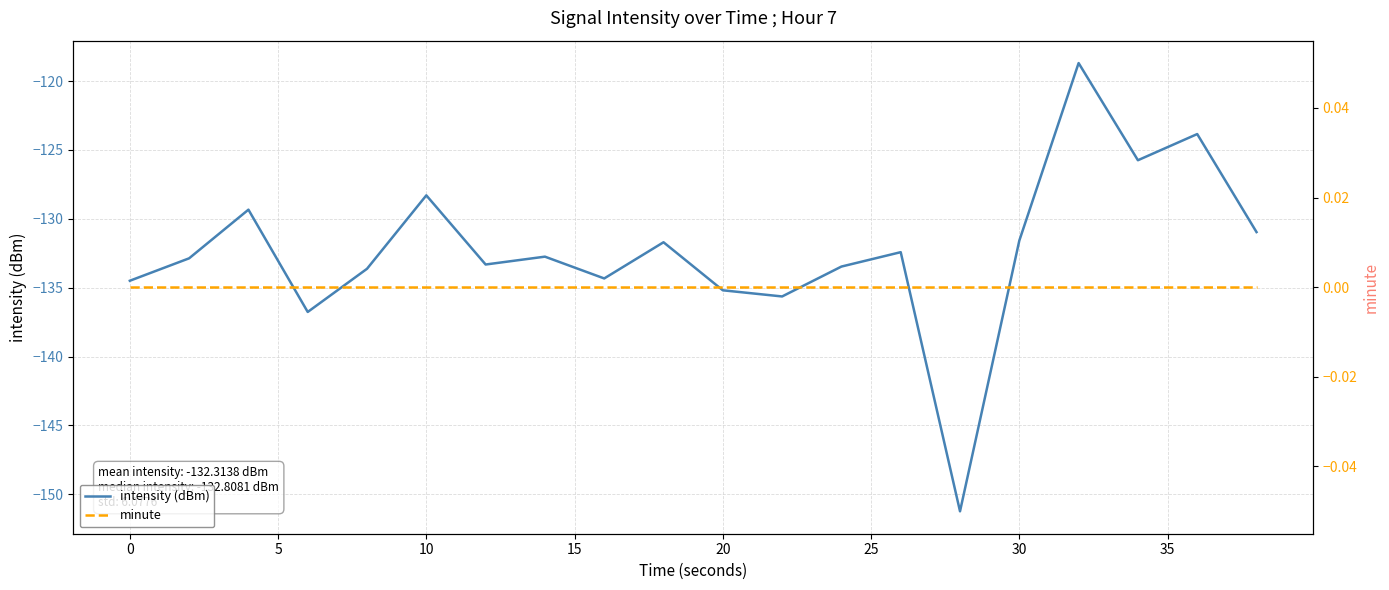

What are all the series names shown in the legend?

intensity (dBm), minute